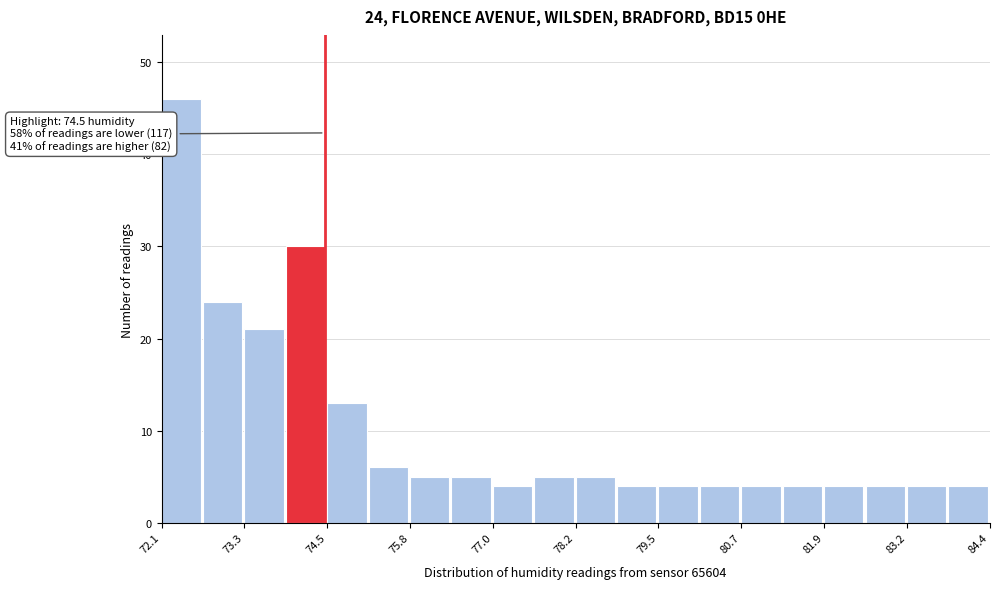

Read against the x-axis, roughly where is the centre of the tallest bar?

72.4